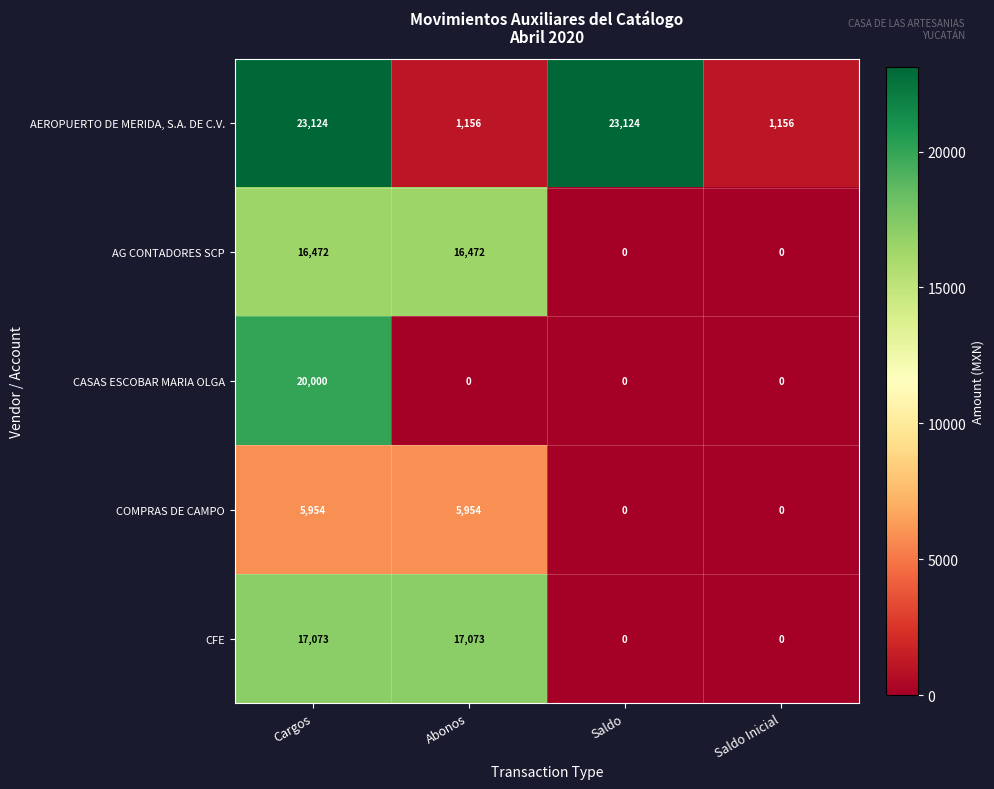

List the series in order of their peak value, highest first.

AEROPUERTO DE MERIDA, S.A. DE C.V., CASAS ESCOBAR MARIA OLGA, CFE, AG CONTADORES SCP, COMPRAS DE CAMPO